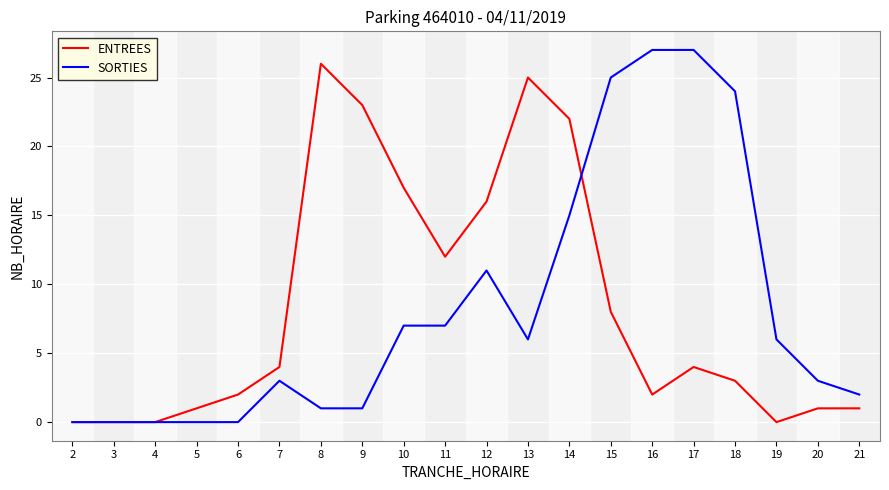

The value of ENTREES at 19 is 0. True or false?

True